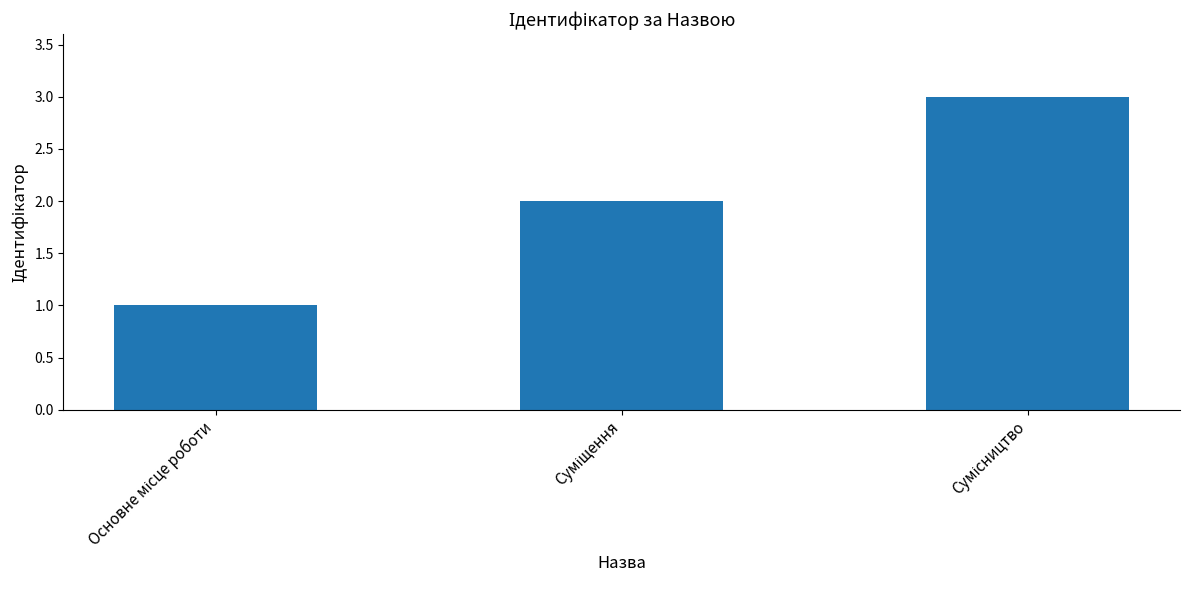

What is the value of the 3rd bar from the left?

3